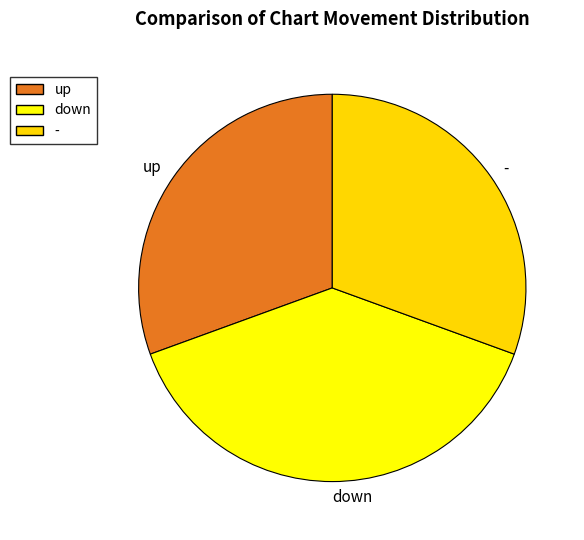

Which slice is the largest?

down